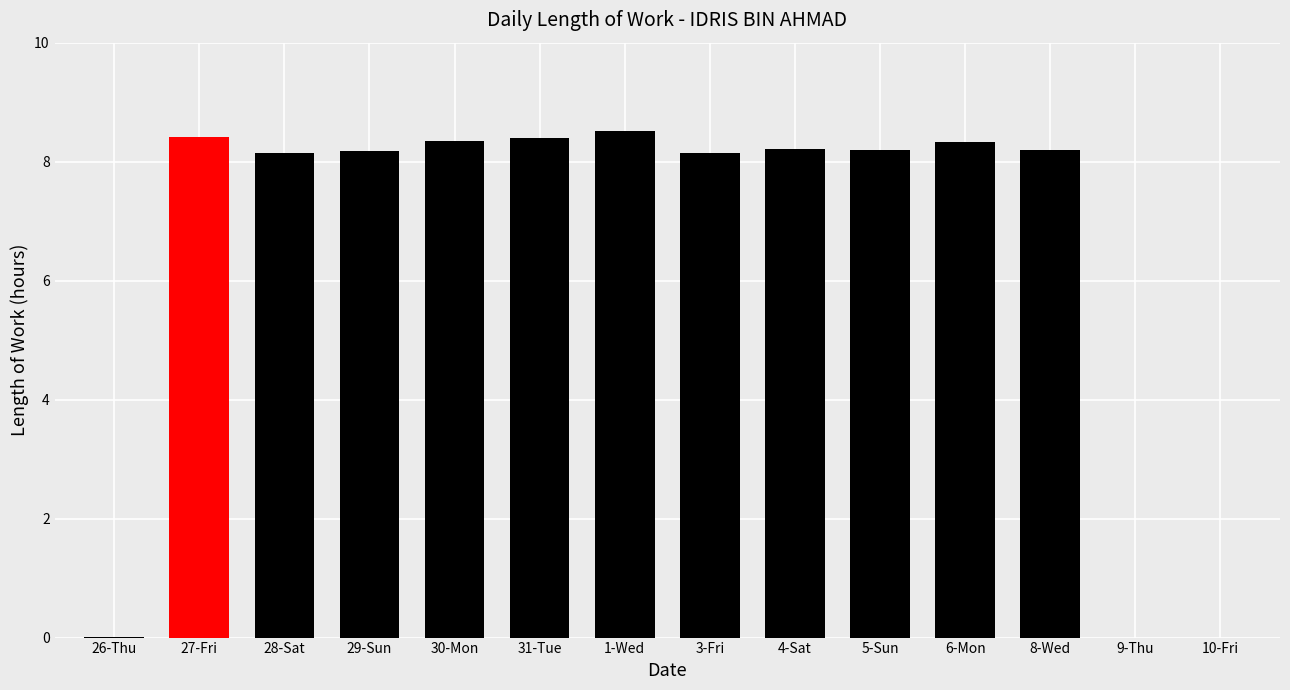

True or false: the data shows 8.2 at 5-Sun.

True